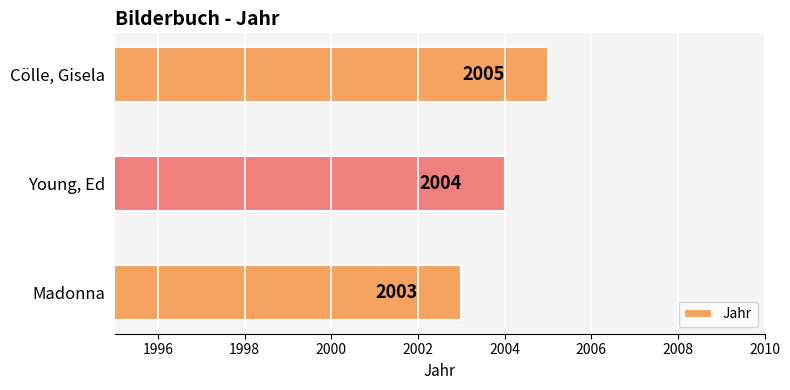

What is the smallest value displayed?

2003